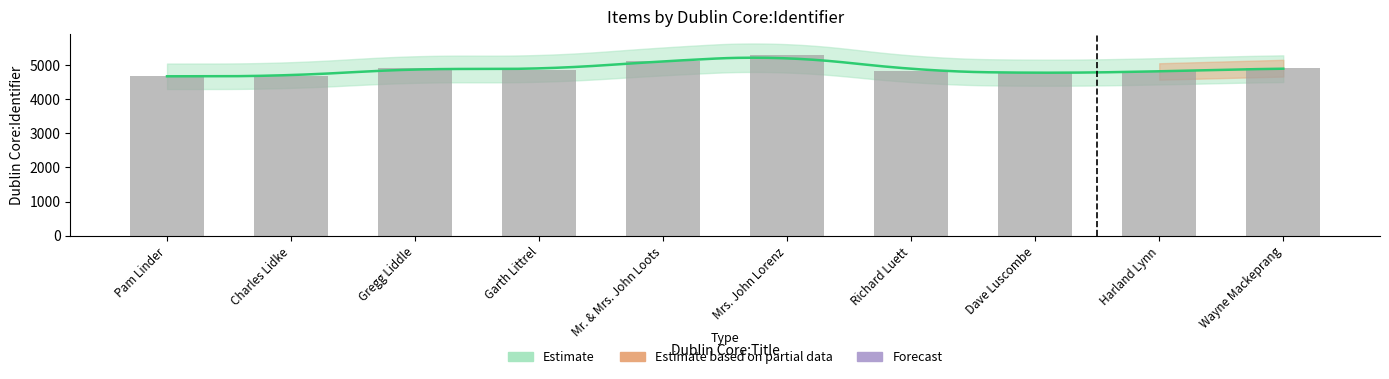

What is the label of the 3rd bar from the right?

Dave Luscombe